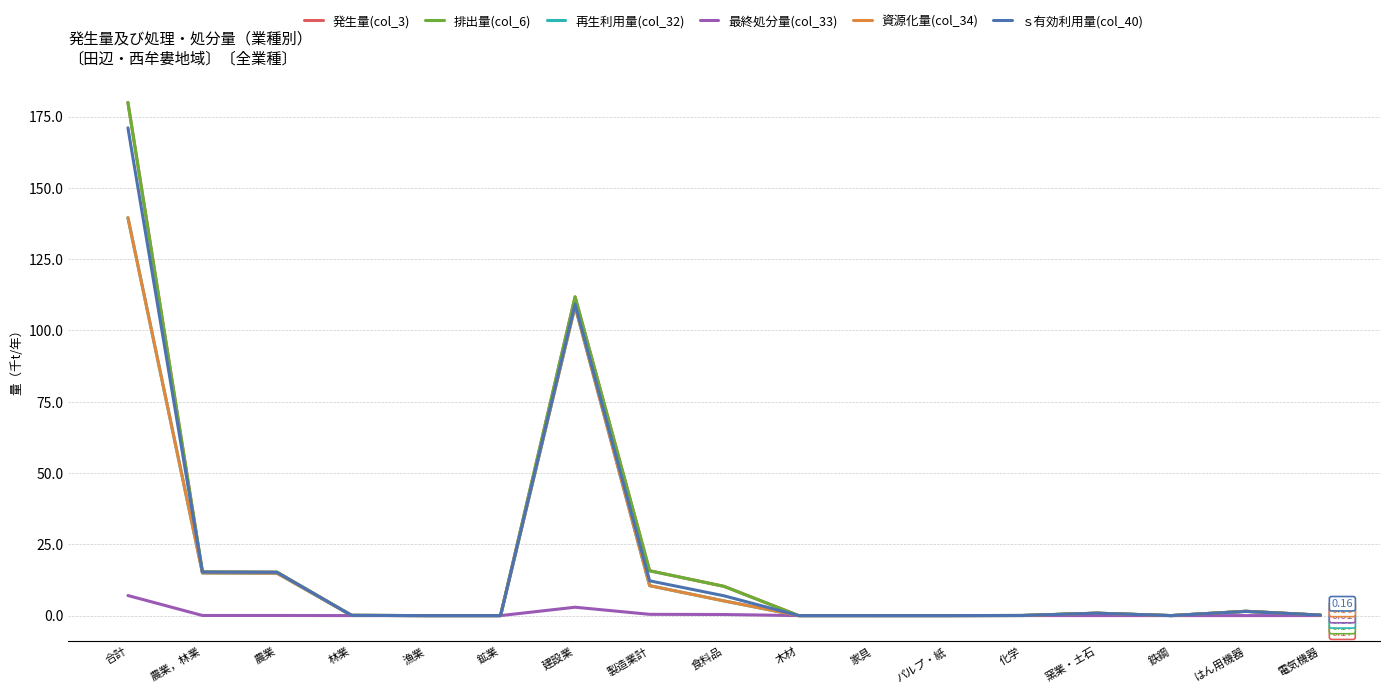

Reading left to right, extract all data points from this chart.

発生量(col_3): 180.0	15.3	15.2	0.1	0.0	0.0	111.8	15.7	10.2	0.0	0.0	0.0	0.1	0.9	0.0	1.5	0.2
排出量(col_6): 180.0	15.3	15.2	0.1	0.0	0.0	111.8	15.7	10.2	0.0	0.0	0.0	0.1	0.9	0.0	1.5	0.2
再生利用量(col_32): 139.6	15.0	14.9	0.1	0.0	0.0	108.5	10.5	5.1	0.0	0.0	0.0	0.0	0.8	0.0	1.5	0.2
最終処分量(col_33): 7.0	0.0	0.0	0.0	0.0	0.0	2.9	0.4	0.4	0.0	0.0	0.0	0.0	0.0	0.0	0.0	0.0
資源化量(col_34): 139.6	15.0	14.9	0.1	0.0	0.0	108.5	10.5	5.1	0.0	0.0	0.0	0.0	0.8	0.0	1.5	0.2
ｓ有効利用量(col_40): 171.1	15.3	15.2	0.1	0.0	0.0	109.3	12.2	6.9	0.0	0.0	0.0	0.1	0.8	0.0	1.5	0.2